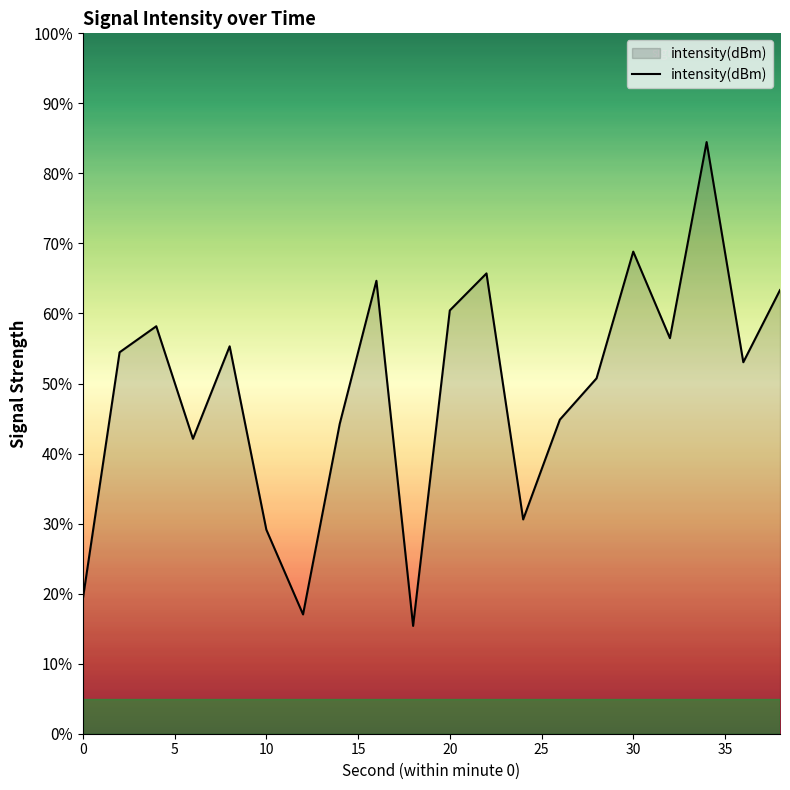

Reading left to right, list all the values displayed in this chart.

19.3	54.5	58.2	42.1	55.3	29.1	17.0	44.2	64.7	15.4	60.4	65.7	30.6	44.8	50.7	68.8	56.5	84.5	53.0	63.3